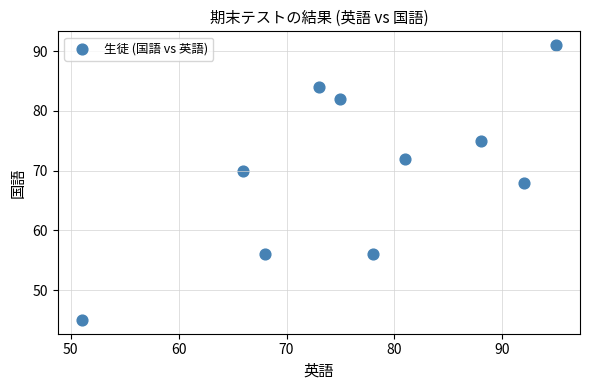

What is the average Y value?

70